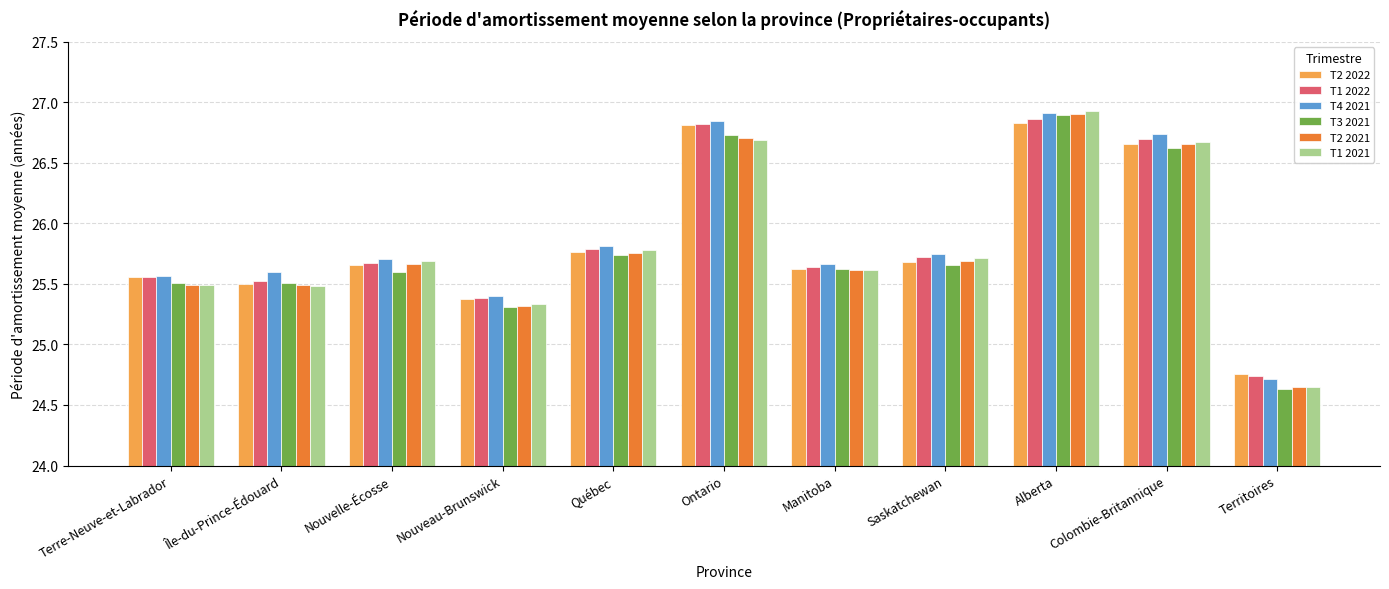

At which label does T4 2021 reach its minimum?

Territoires